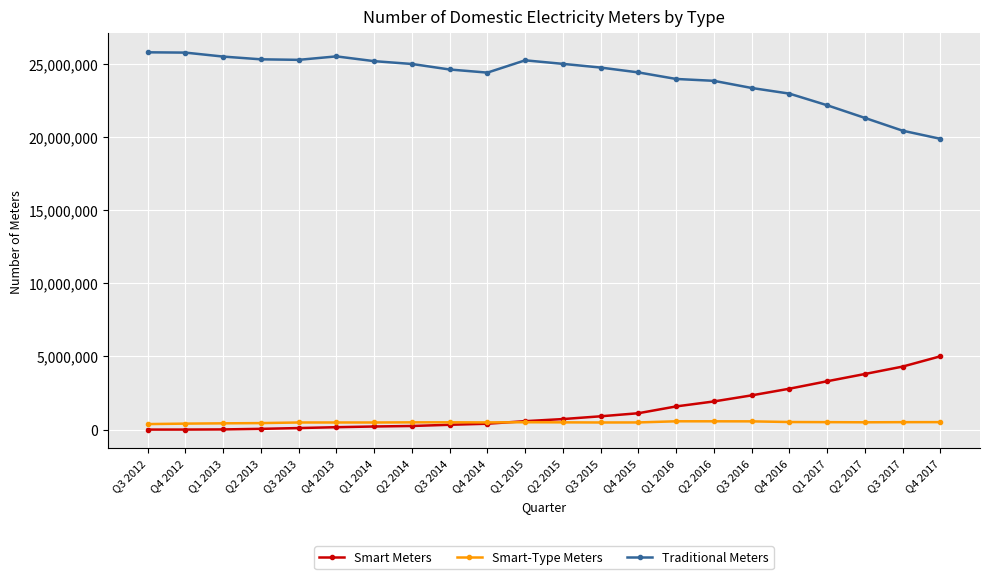

What is the lowest value of the Traditional Meters series?

19874944